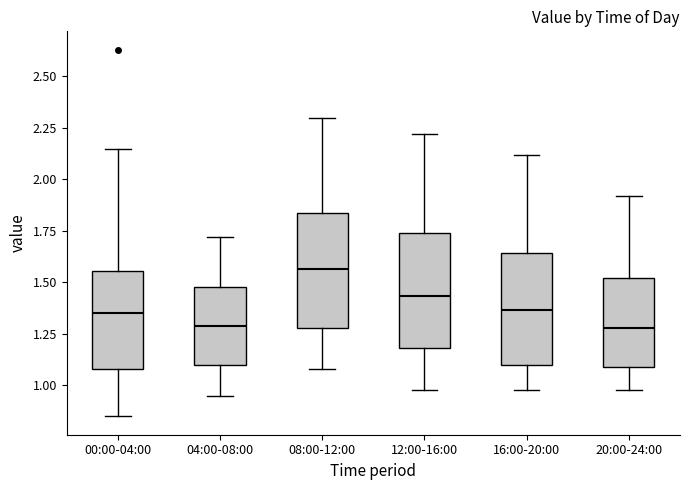

Reading left to right, transcribe this box plot: for each box, give where its median line is, the range the box spans, and where its two whiskers end, as read against the y-axis. The values are not printed on the chart, so give them approximately, as read against the axis.

00:00-04:00: median 1.35, box 1.10 to 1.55, whiskers 0.85 to 2.15
04:00-08:00: median 1.30, box 1.10 to 1.50, whiskers 0.95 to 1.70
08:00-12:00: median 1.55, box 1.30 to 1.85, whiskers 1.10 to 2.30
12:00-16:00: median 1.45, box 1.20 to 1.75, whiskers 1.00 to 2.20
16:00-20:00: median 1.35, box 1.10 to 1.65, whiskers 1.00 to 2.10
20:00-24:00: median 1.30, box 1.10 to 1.50, whiskers 1.00 to 1.90